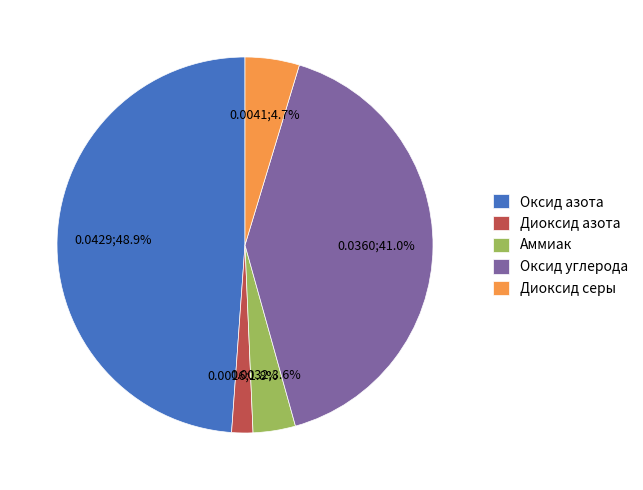

Does Оксид азота represent more than half of the total?

No